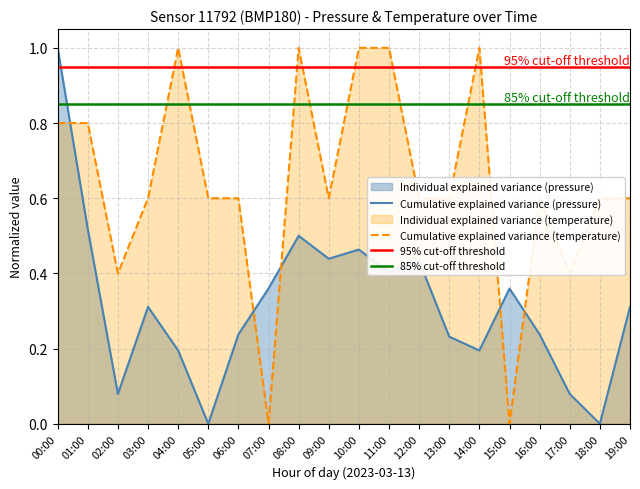

Reading left to right, extract all data points from this chart.

pressure: 00:00=1.0	01:00=0.5	02:00=0.1	03:00=0.3	04:00=0.2	05:00=0.0	06:00=0.2	07:00=0.4	08:00=0.5	09:00=0.4	10:00=0.5	11:00=0.4	12:00=0.4	13:00=0.2	14:00=0.2	15:00=0.4	16:00=0.2	17:00=0.1	18:00=0.0	19:00=0.3
temperature: 00:00=0.8	01:00=0.8	02:00=0.4	03:00=0.6	04:00=1.0	05:00=0.6	06:00=0.6	07:00=0.0	08:00=1.0	09:00=0.6	10:00=1.0	11:00=1.0	12:00=0.6	13:00=0.6	14:00=1.0	15:00=0.0	16:00=0.6	17:00=0.4	18:00=0.6	19:00=0.6